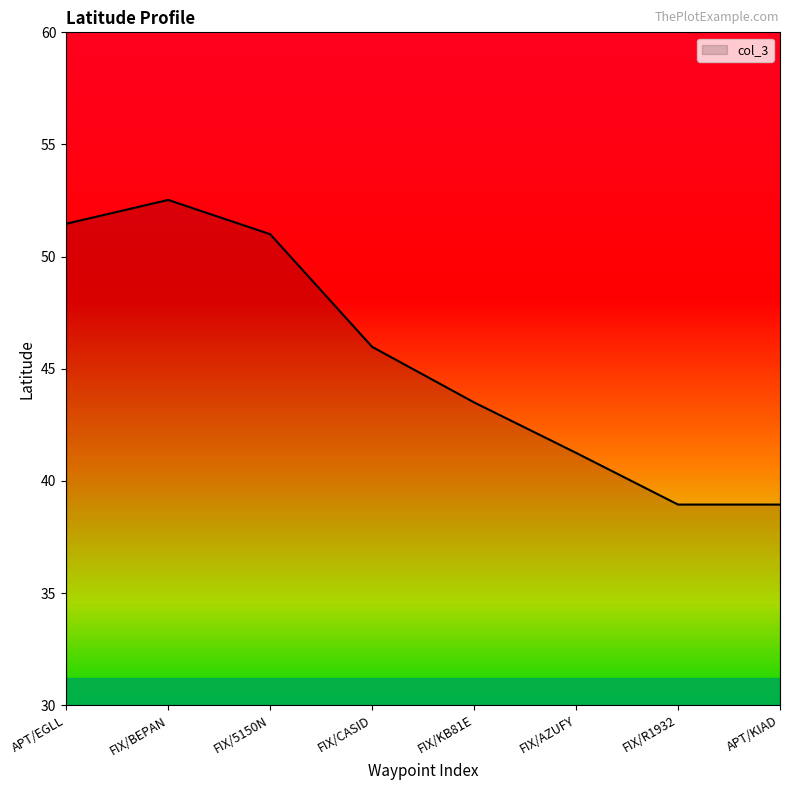

Reading right to left, extract all data points from this chart.

38.9	38.9	41.2	43.5	46.0	51.0	52.5	51.5